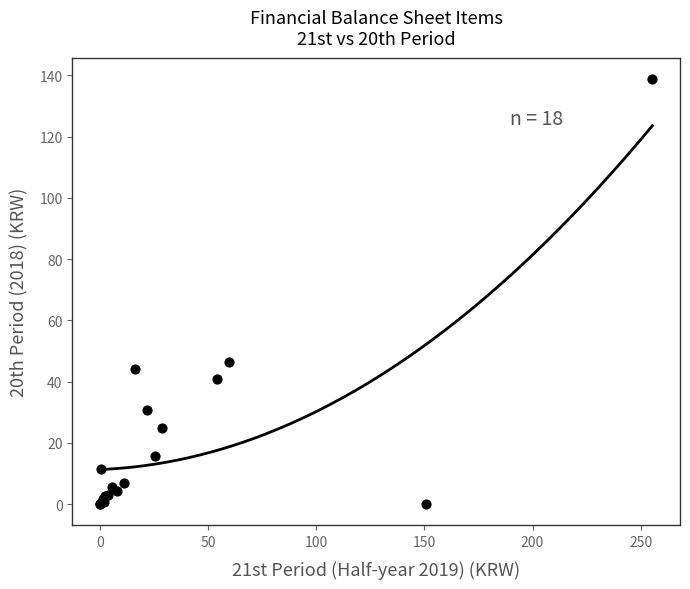

What Y value in the scatter plot is closest to 69?

46.5